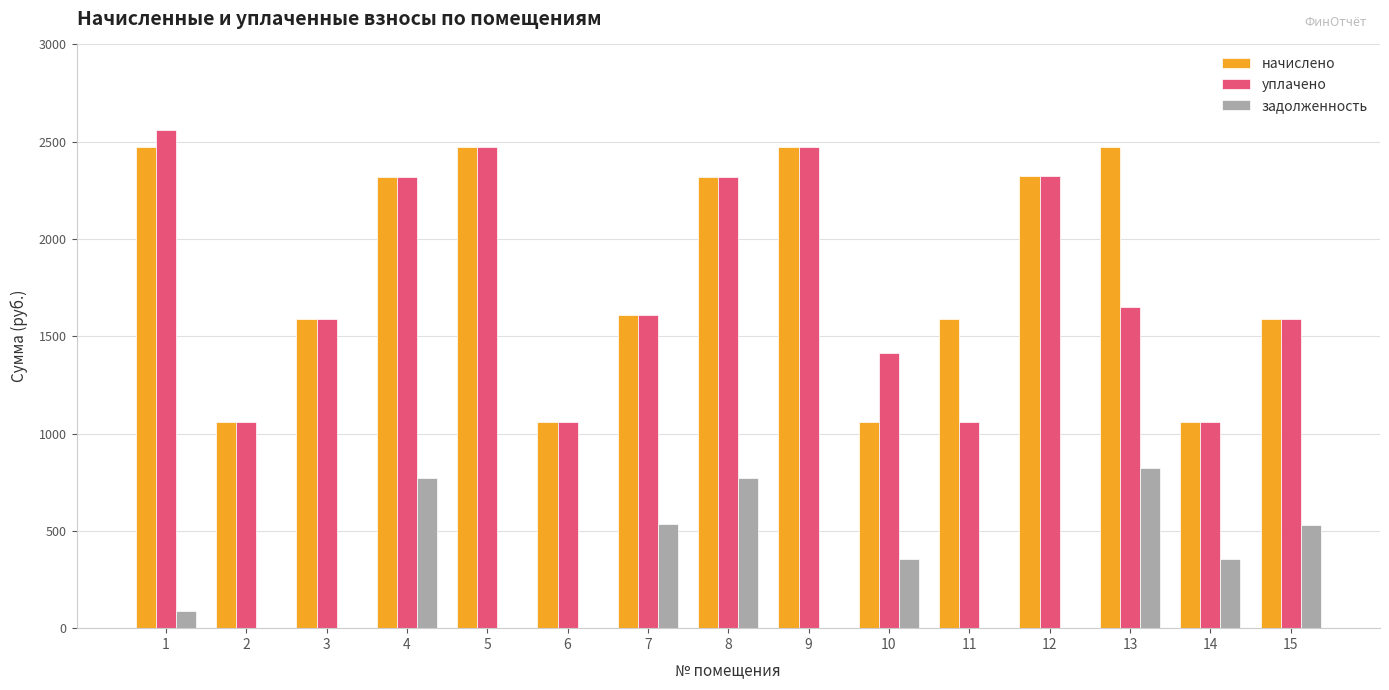

What is the highest value of the уплачено series?

2561.6